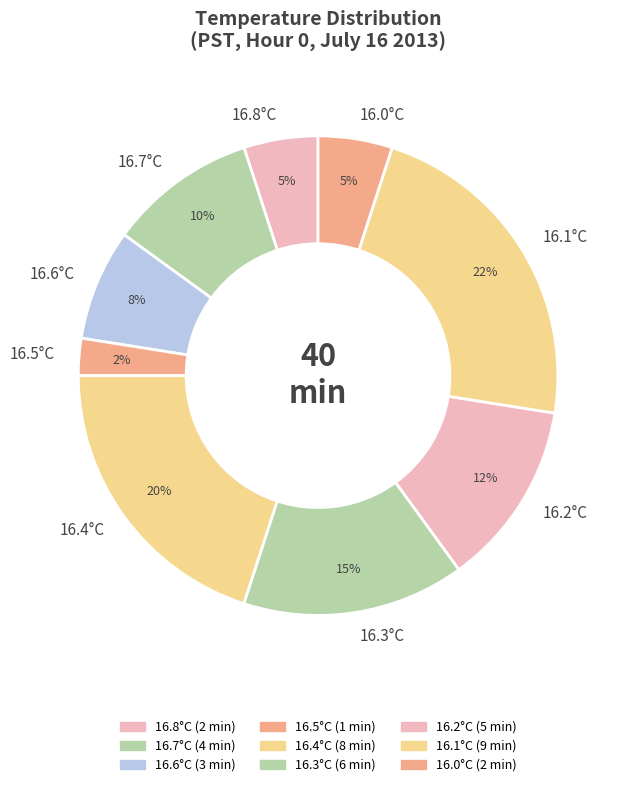

To the nearest percent, what is the average slice percentage?

11%